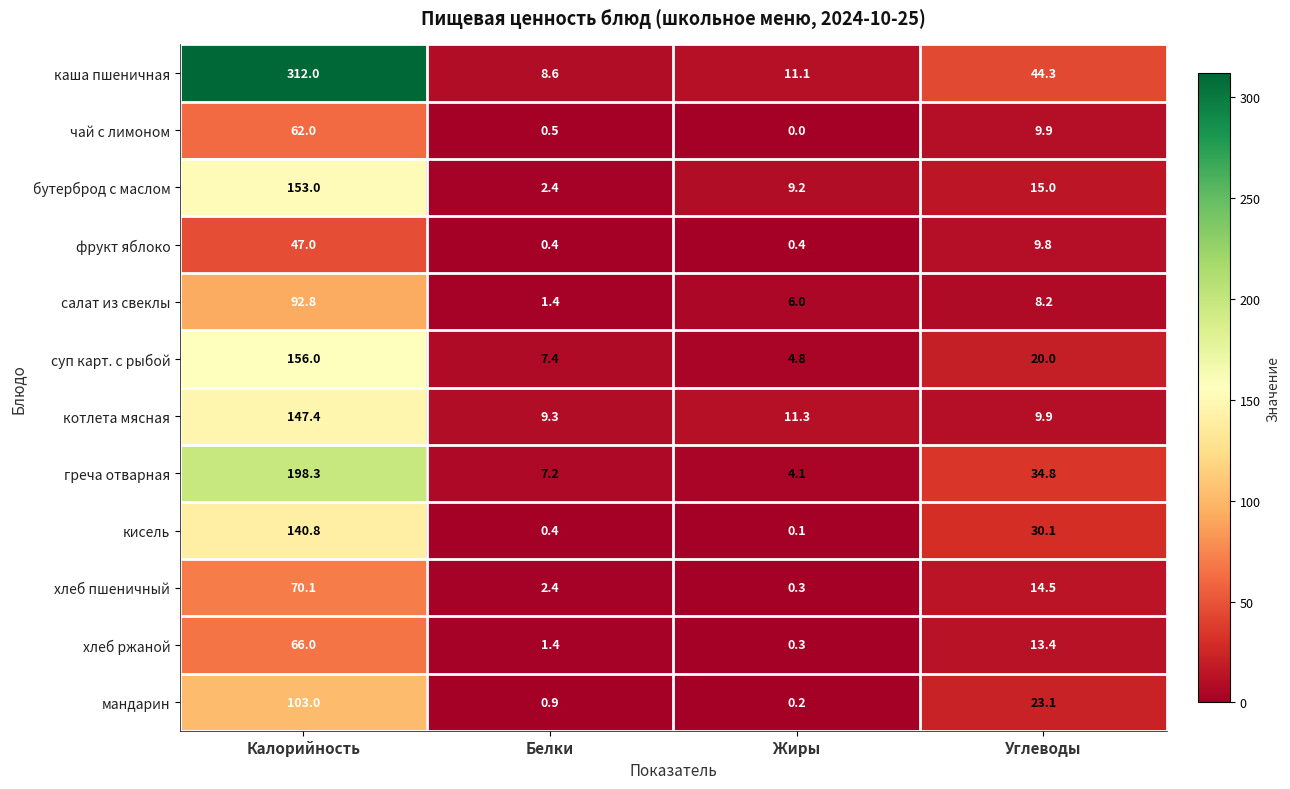

What is the total value across all series at Калорийность?

1548.4